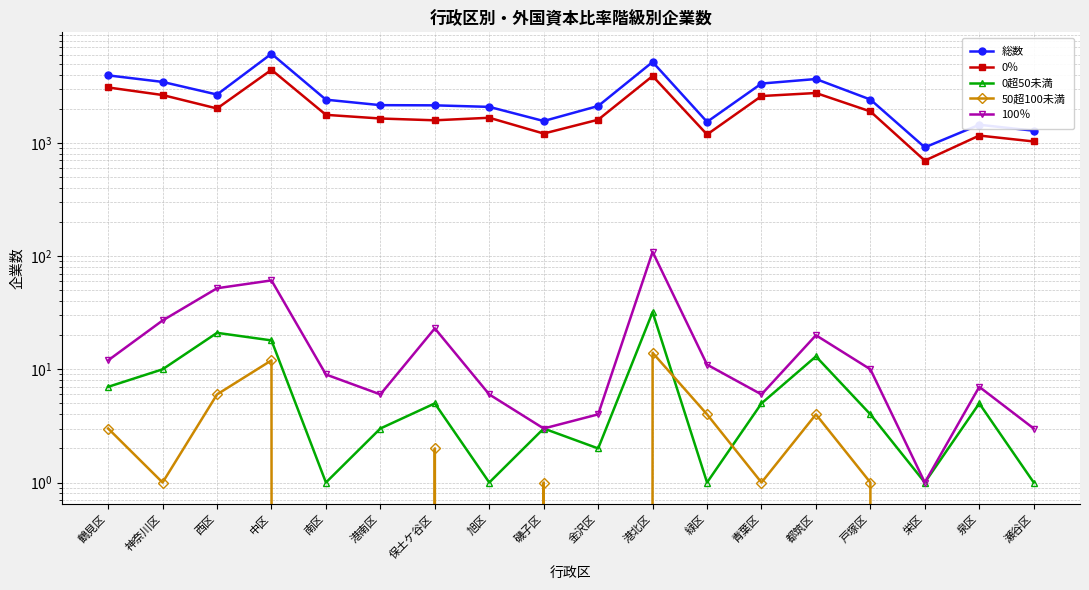

Reading right to left, transcribe all the data shown in this chart.

総数: 1281	1446	913	2415	3665	3343	1533	5182	2117	1560	2080	2146	2154	2408	6126	2673	3456	3948
0％: 1029	1161	697	1896	2758	2593	1186	3895	1602	1209	1667	1583	1642	1769	4421	2013	2647	3088
0超50未満: 1	5	1	4	13	5	1	32	2	3	1	5	3	1	18	21	10	7
50超100未満: 0	0	0	1	4	1	4	14	0	1	0	2	0	0	12	6	1	3
100％: 3	7	1	10	20	6	11	109	4	3	6	23	6	9	61	52	27	12